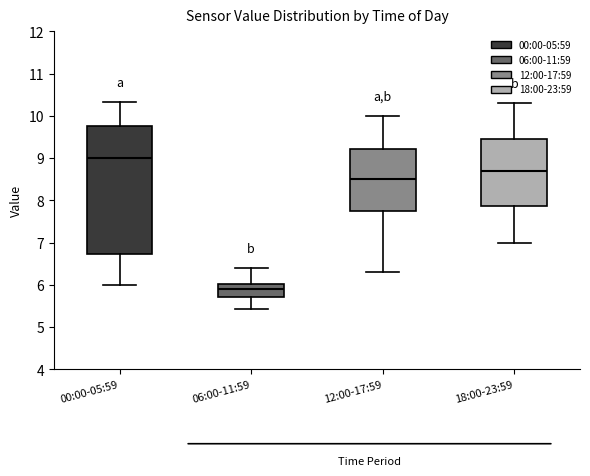

Where is the lower edge of the box for 18:00-23:59 on the y-axis? The values are not printed on the chart, so give them approximately, as read against the axis.

7.9